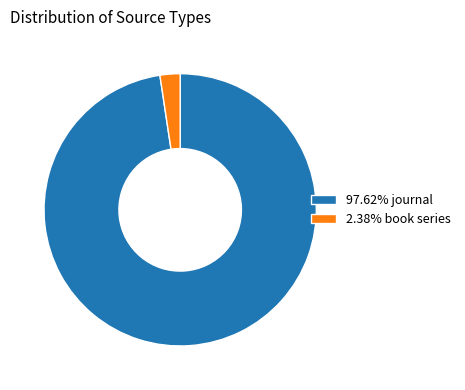

What is the ratio of the value at 97.62% journal to the value at 2.38% book series?

41.0